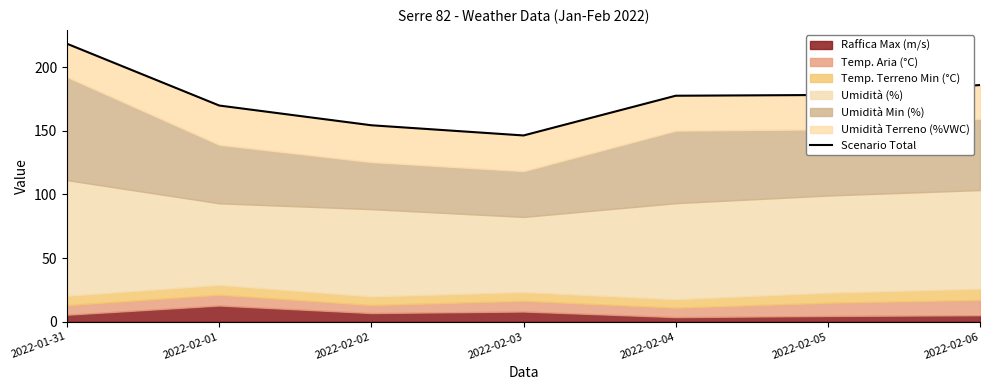

What is the change in value from 2022-02-04 to 2022-02-06?

+8.4